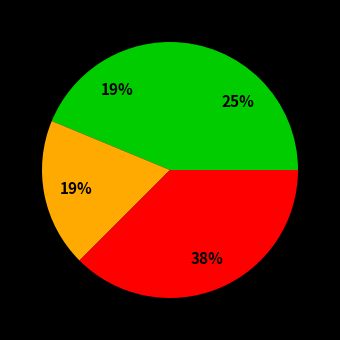

How many slices are in this pie chart?

4